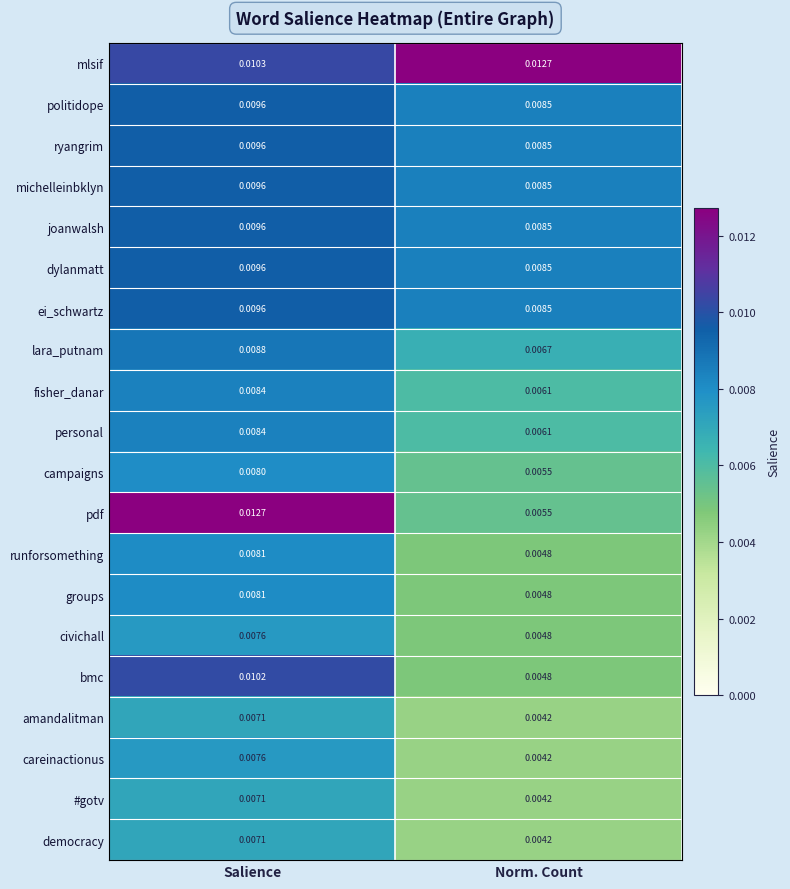

At which category is the sum across all series the highest?

Salience